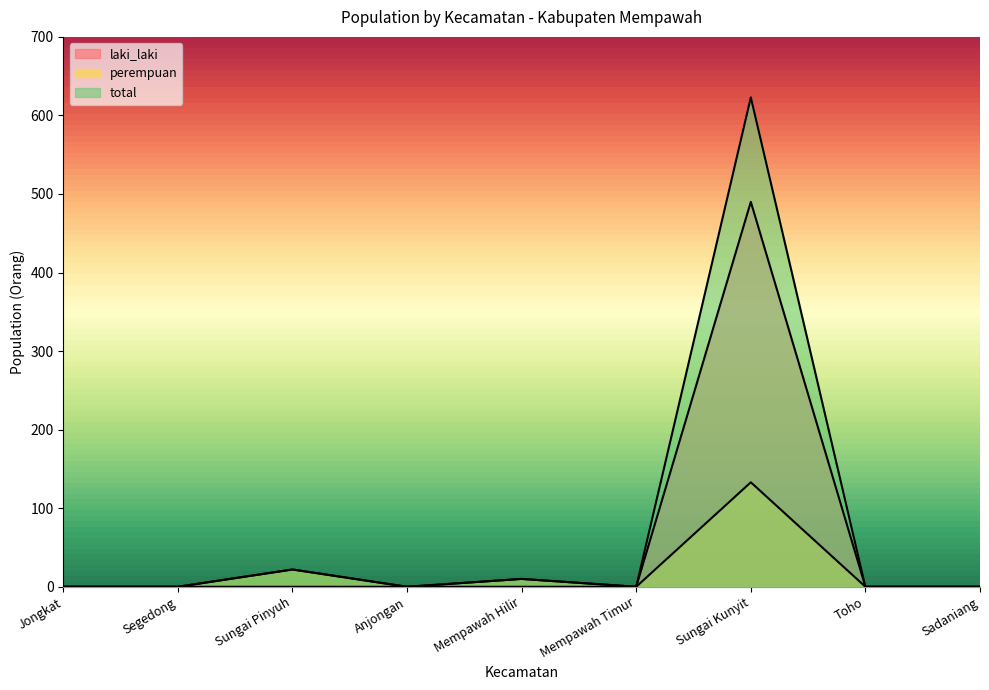

At which label does perempuan reach its peak?

Sungai Kunyit